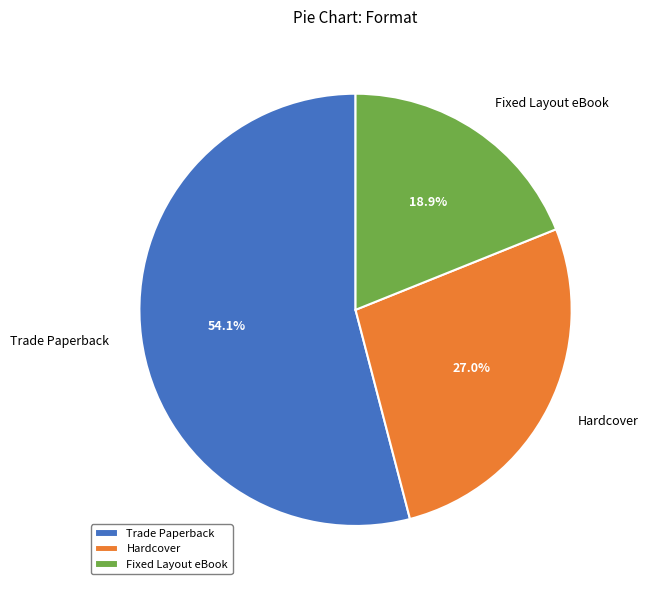

To the nearest percent, what is the difference between the Trade Paperback and Hardcover slice percentages?

27%